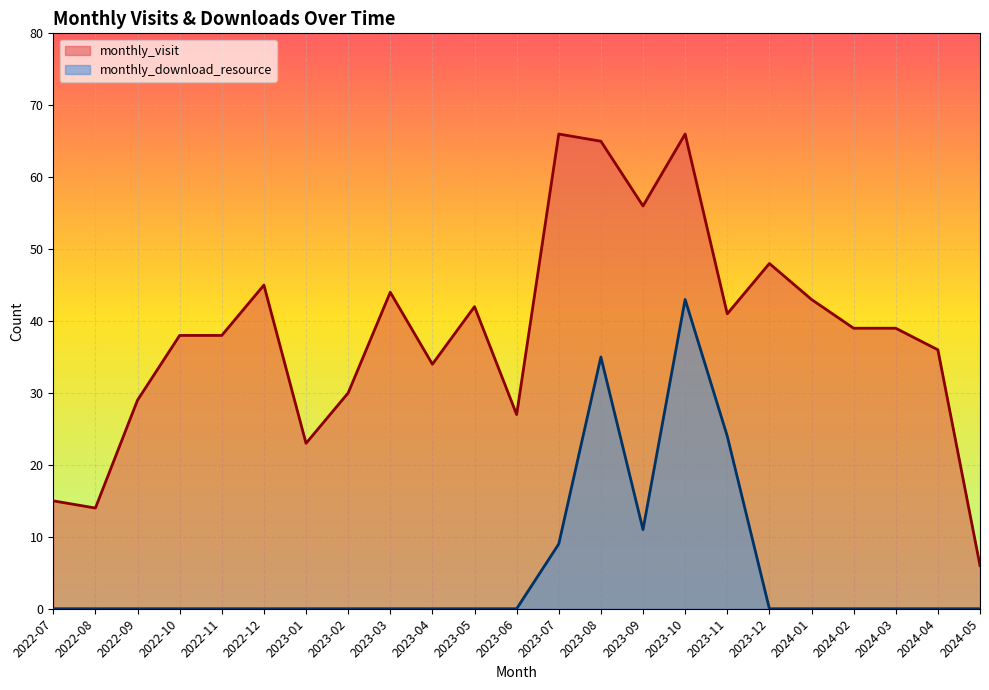

What position from the right is 2023-04?

14